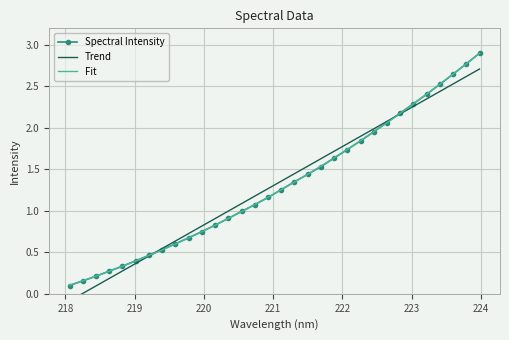

What is the difference between the maximum and minimum values in the Trend series?

2.8